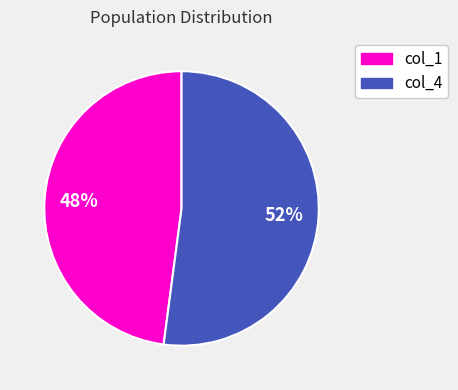

The col_1 slice represents 48% of the pie. True or false?

True